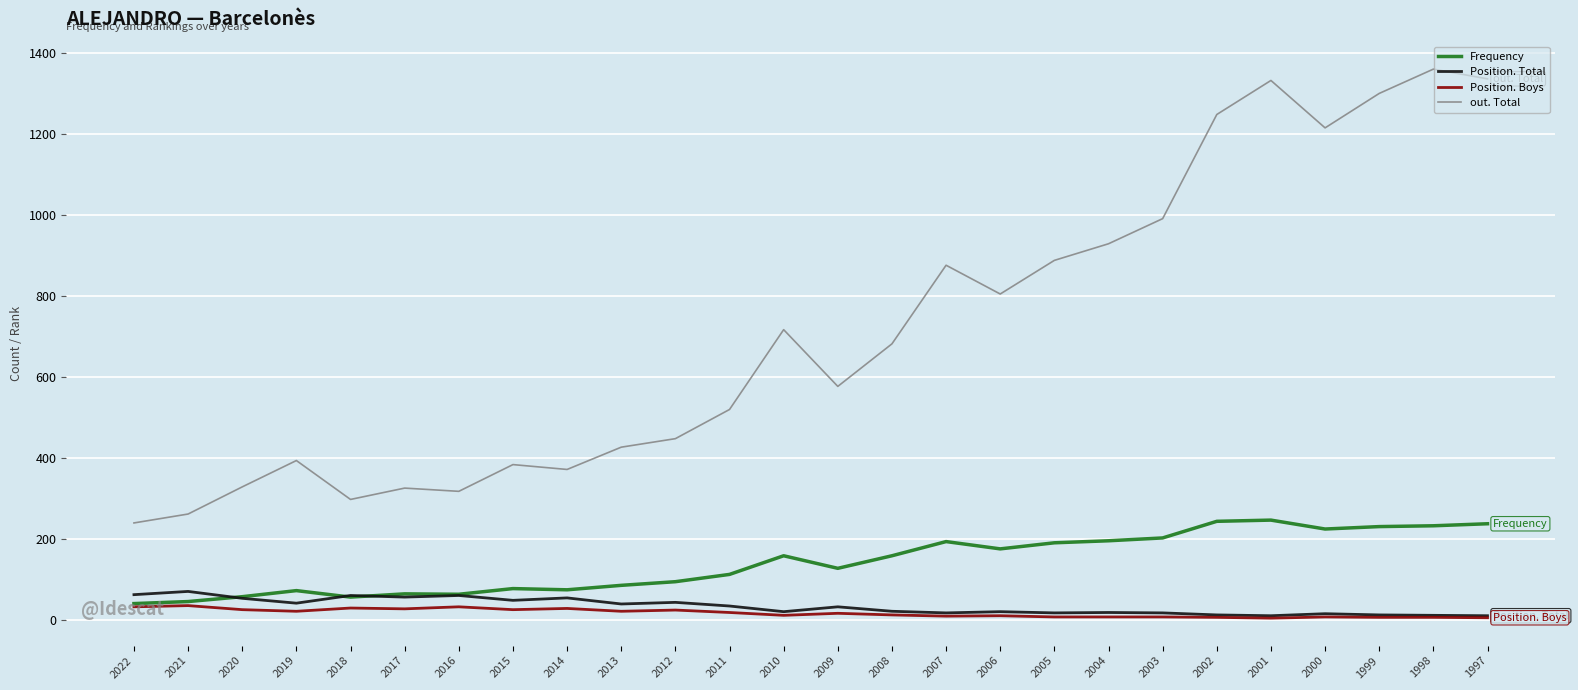

What is the total value across all series at 2000?

1460